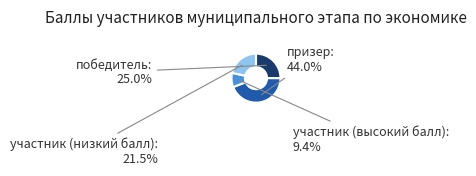

Count the number of slices in the pie.

4